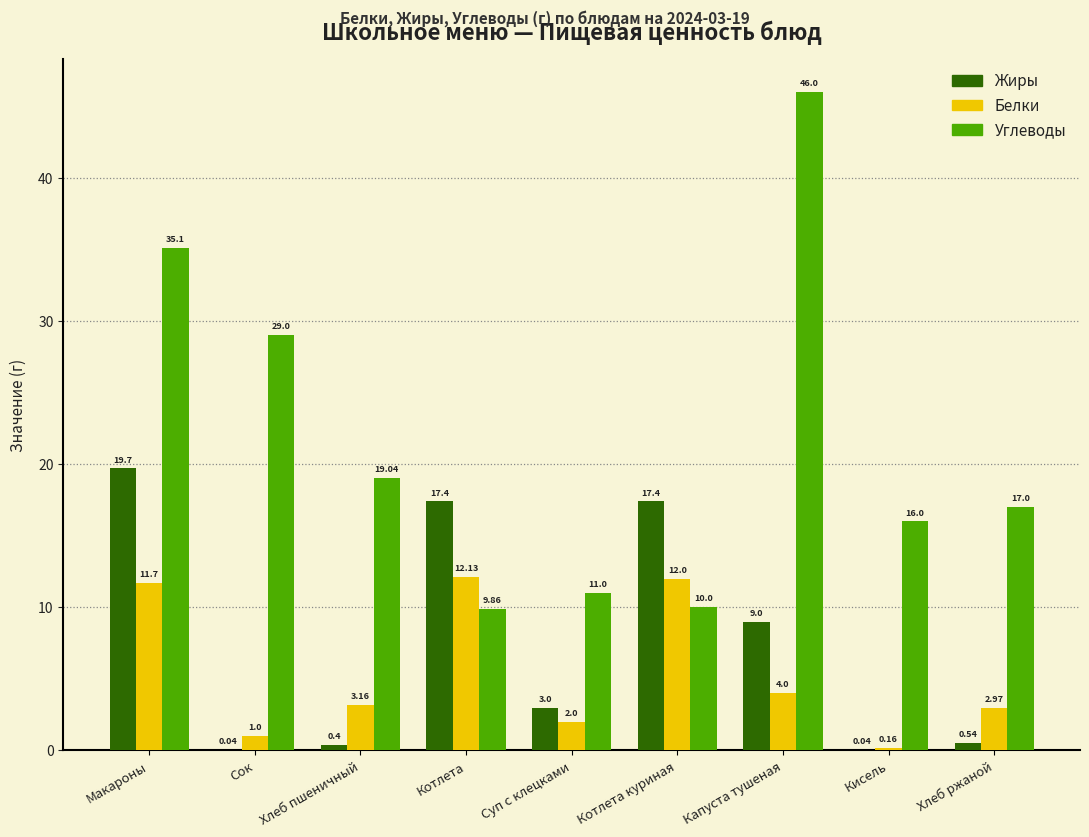

At which label is Жиры closest to 9?

Капуста тушеная